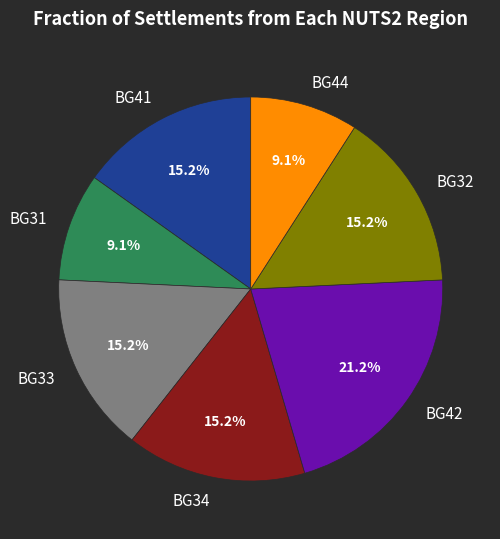

Is there any slice that represents more than half of the pie?

No